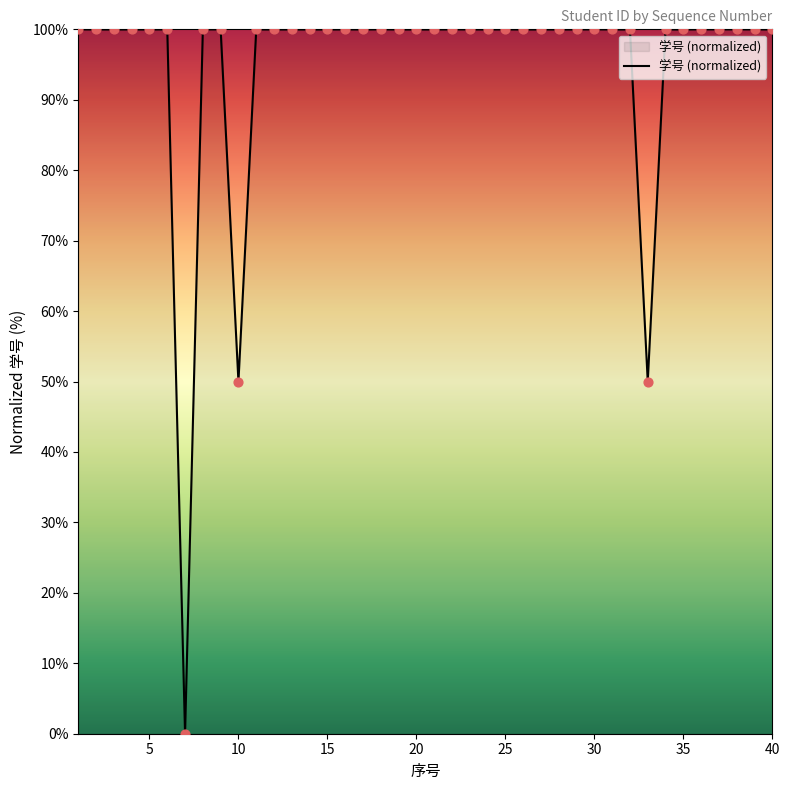

What is the greatest value displayed?

100.0